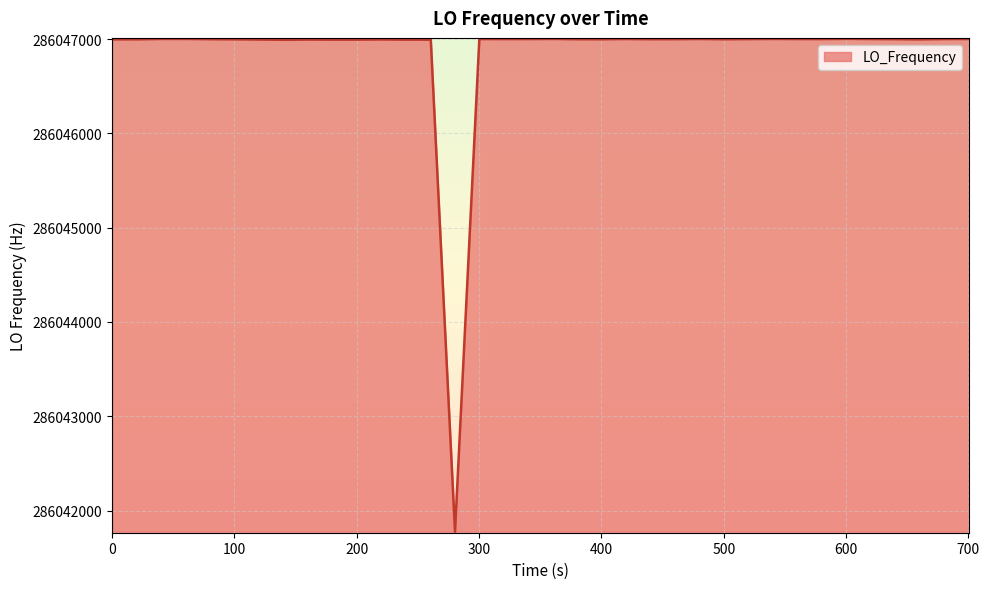

What is the difference between the maximum and minimum values?

5229.6